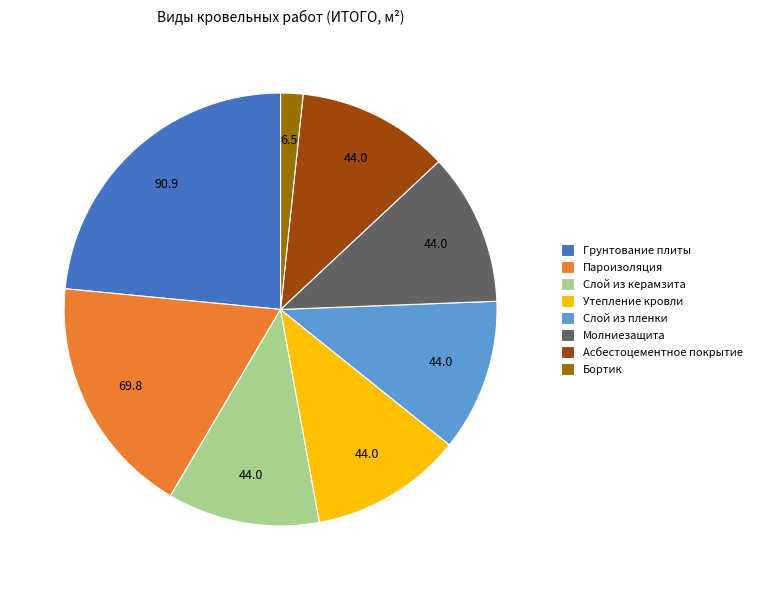

Which has a higher value, Грунтование плиты or Слой из керамзита?

Грунтование плиты